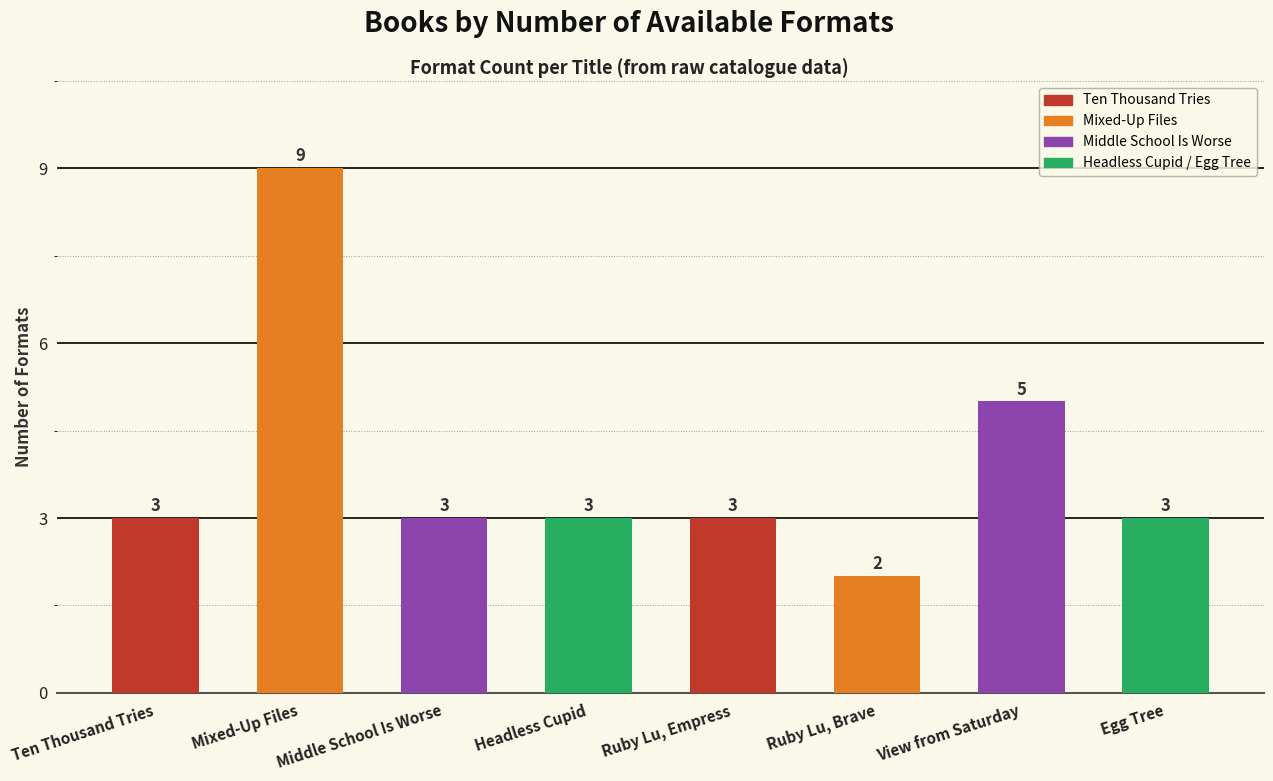

Between Ruby Lu, Brave and Ruby Lu, Empress, which is larger?

Ruby Lu, Empress